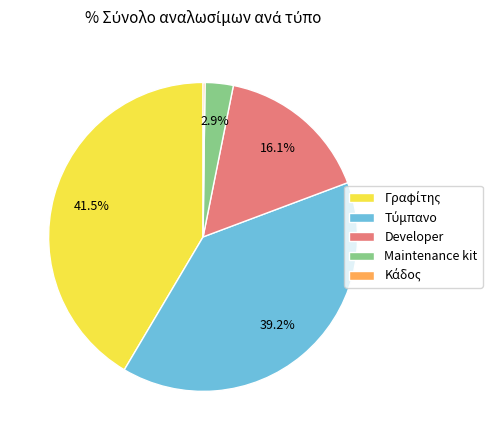

Is there a majority slice in this chart?

No